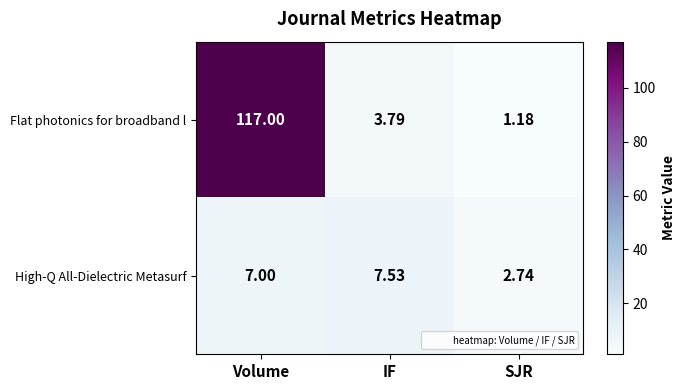

Which series has the largest total across all categories?

row_0